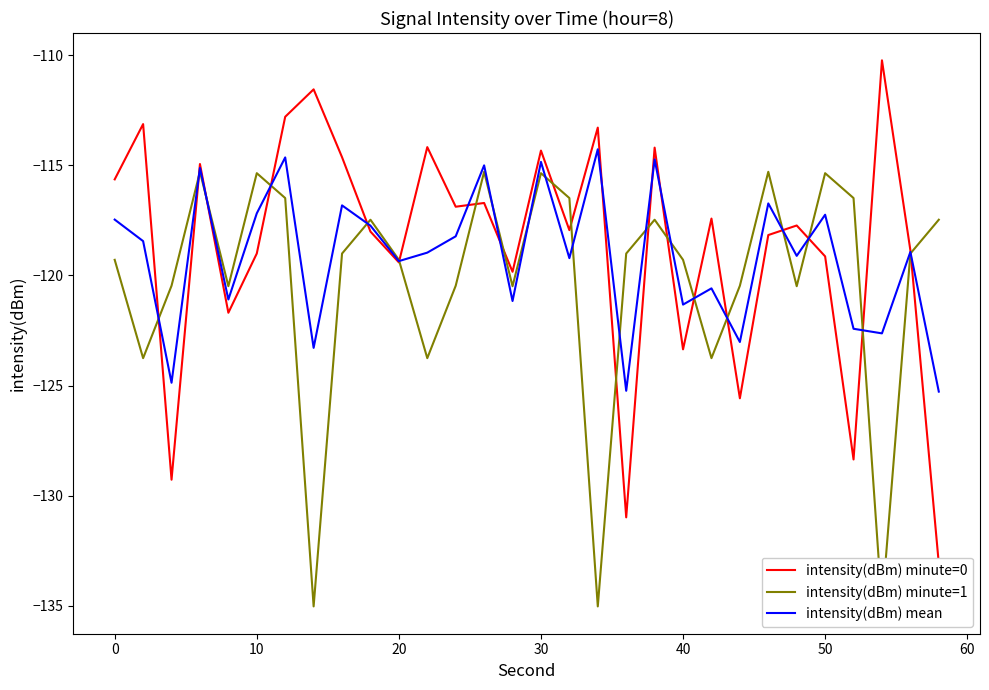

What is the difference between the maximum and minimum values in the intensity(dBm) minute=1 series?

19.7